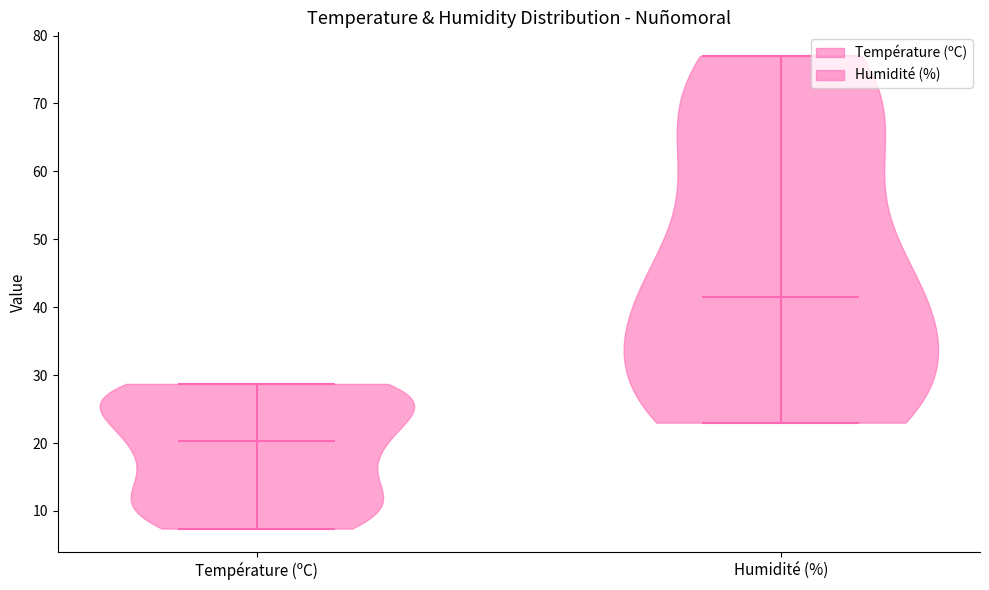

What is the lowest point the violin for Température (ºC) reaches on the y-axis? The values are not printed on the chart, so give them approximately, as read against the axis.

7